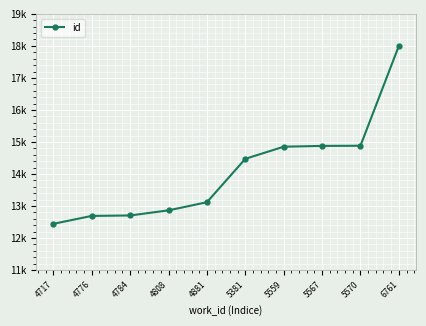

Does the chart have visible grid lines?

Yes